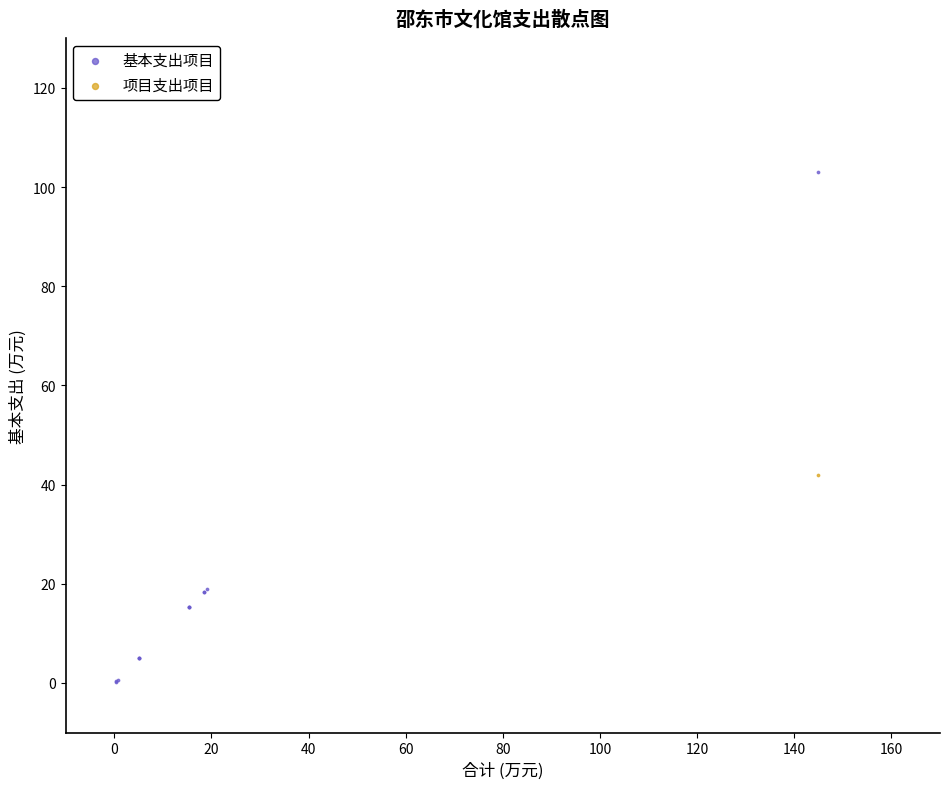

What are all the series names shown in the legend?

基本支出项目, 项目支出项目